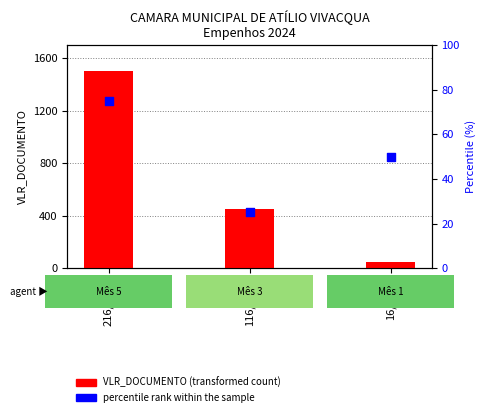

Which series contains the highest Y value?

VLR_DOCUMENTO